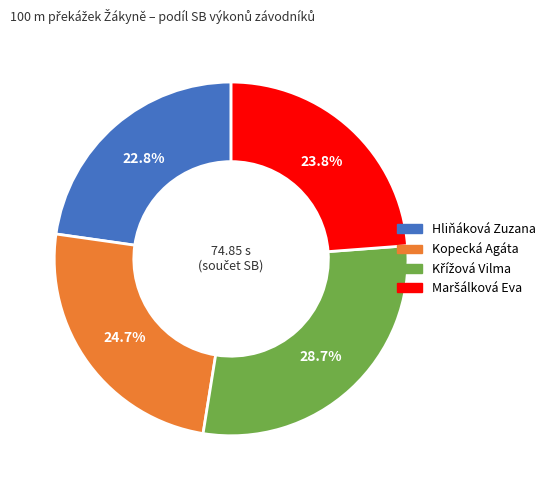

Do Hliňáková Zuzana and Kopecká Agáta together represent more than half of the pie?

No